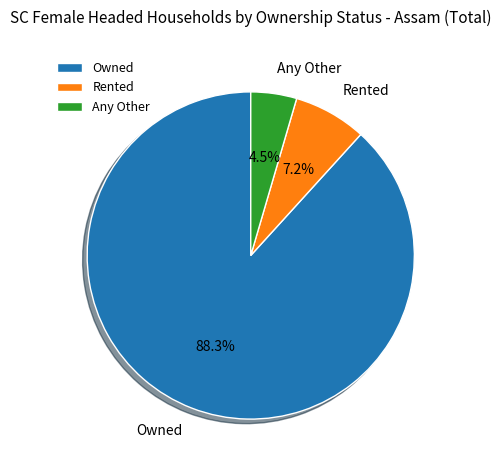

What is the smallest slice in the pie chart?

Any Other